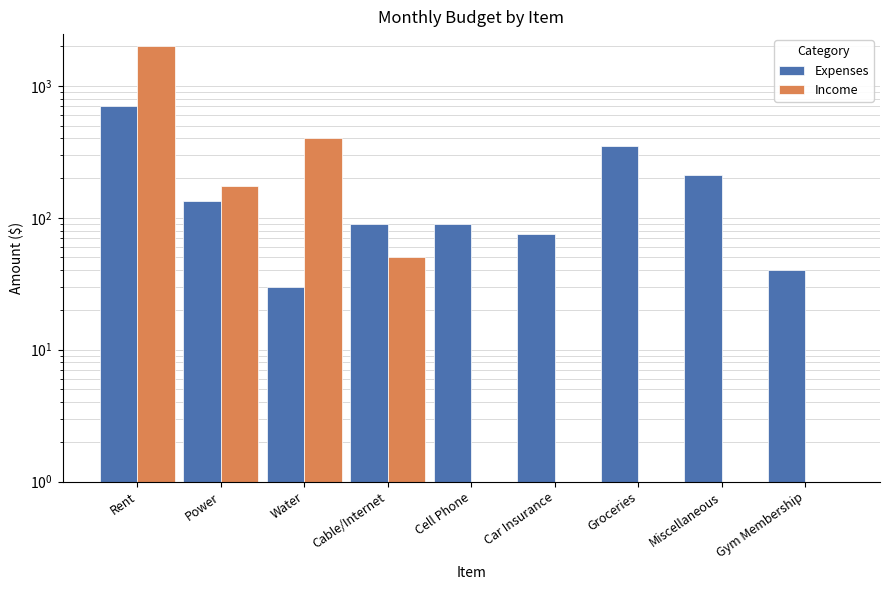

What are all the series names shown in the legend?

Expenses, Income